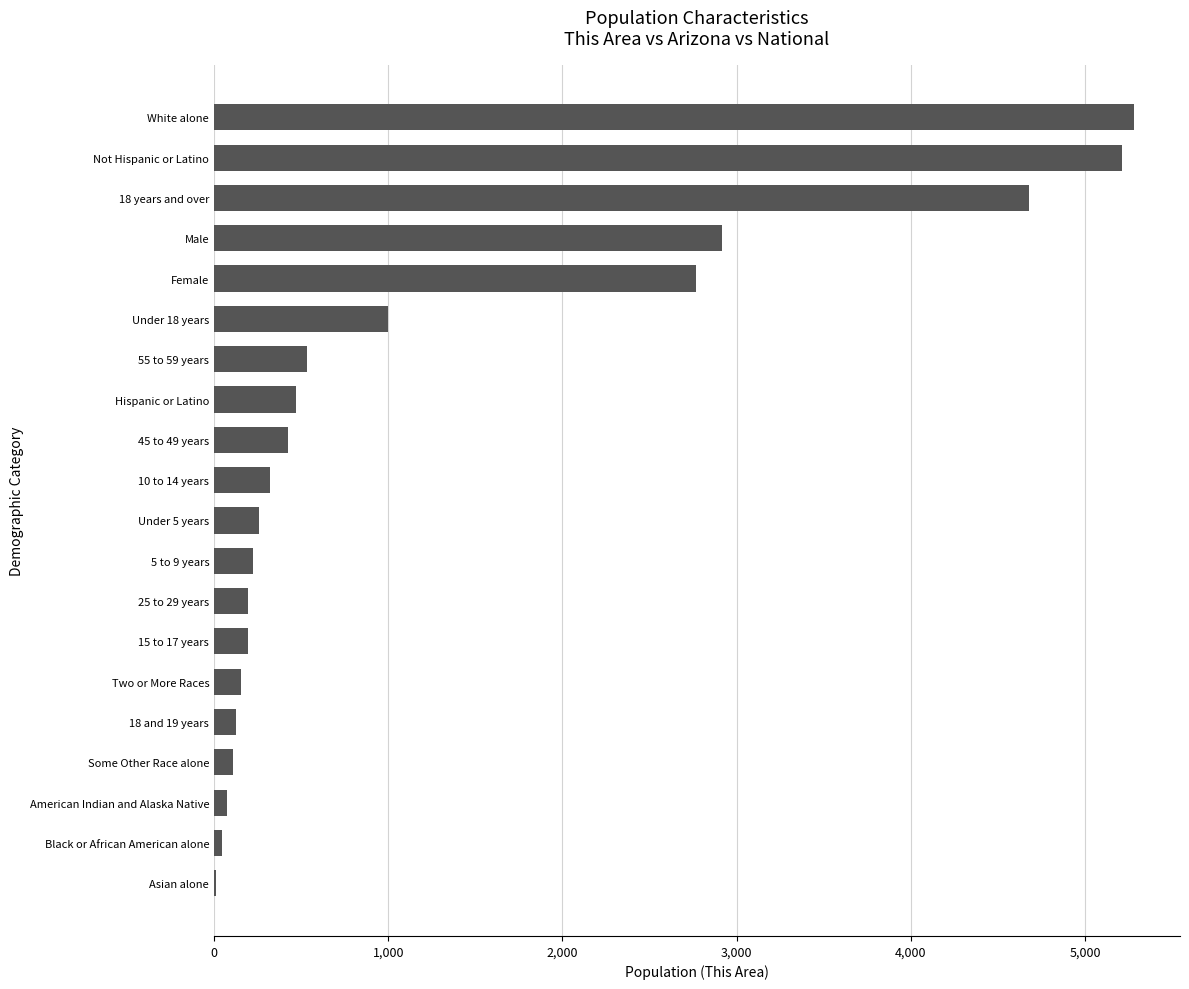

Which has a higher value, Male or Black or African American alone?

Male